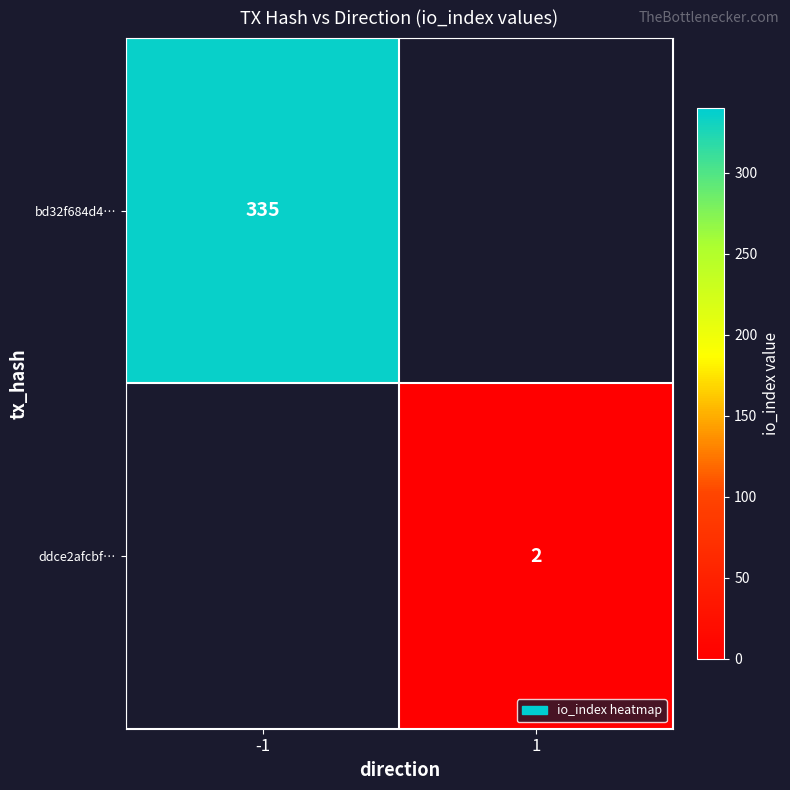

Is it true that bd32f684d4… equals 335 at -1?

True